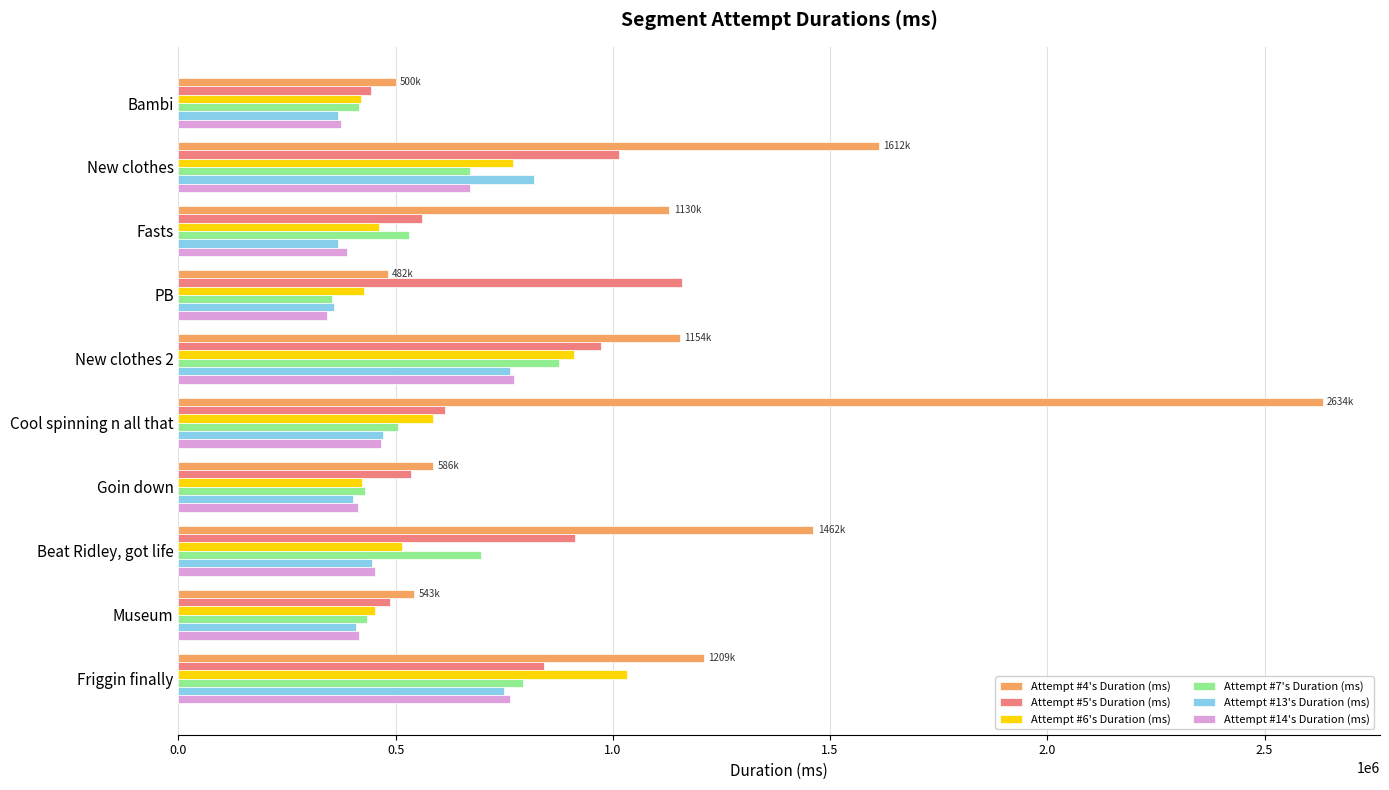

Rank the series by their maximum value, from highest to lowest.

Attempt #4's Duration (ms), Attempt #5's Duration (ms), Attempt #6's Duration (ms), Attempt #7's Duration (ms), Attempt #13's Duration (ms), Attempt #14's Duration (ms)